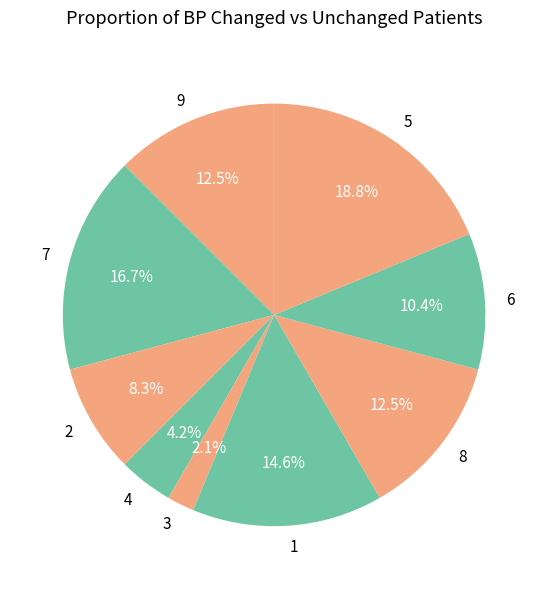

Approximately how many times larger is the value at 2 compared to 1?

0.6